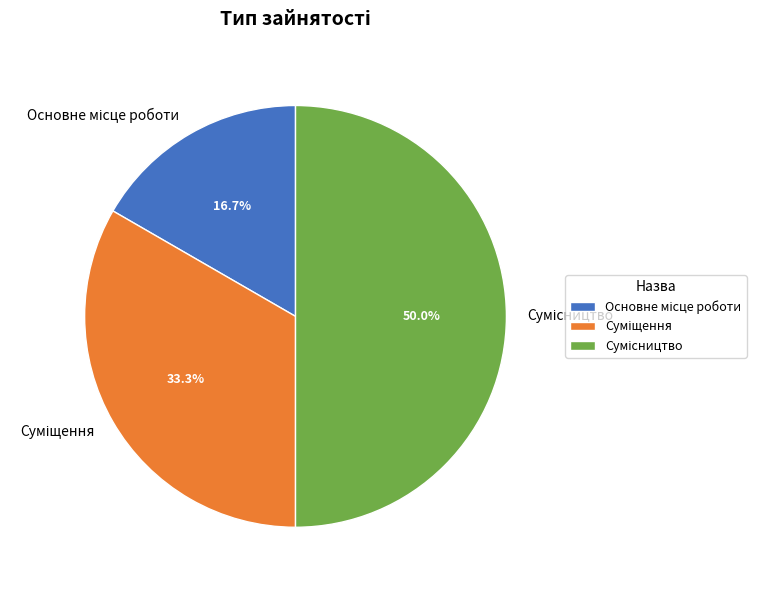

What portion of the pie excludes Сумісництво?

50.0%